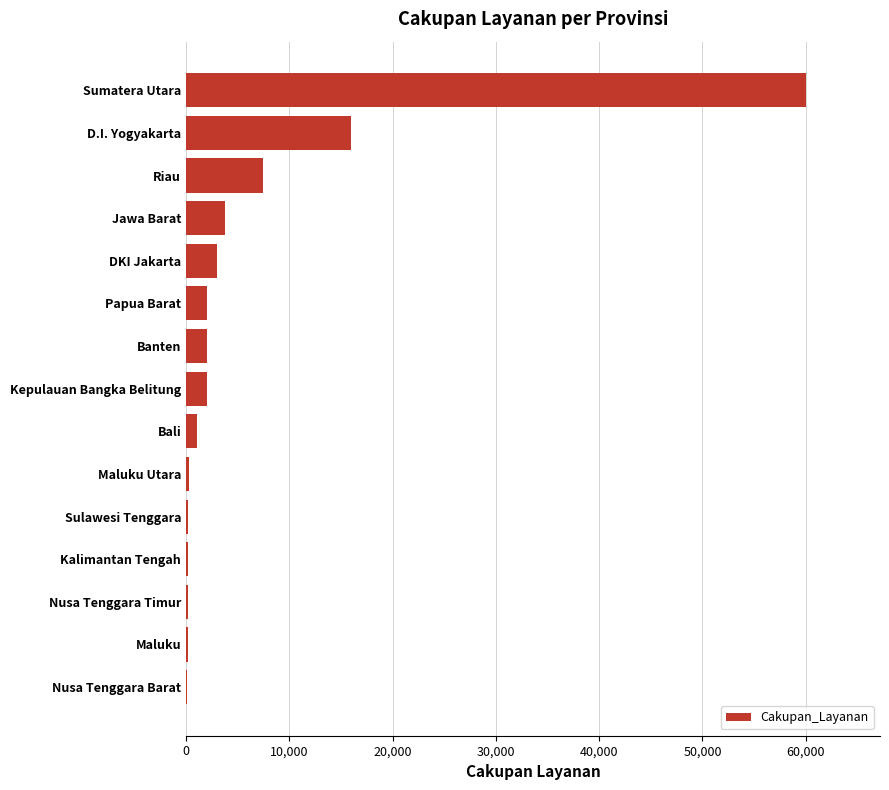

Between Sulawesi Tenggara and Papua Barat, which is larger?

Papua Barat